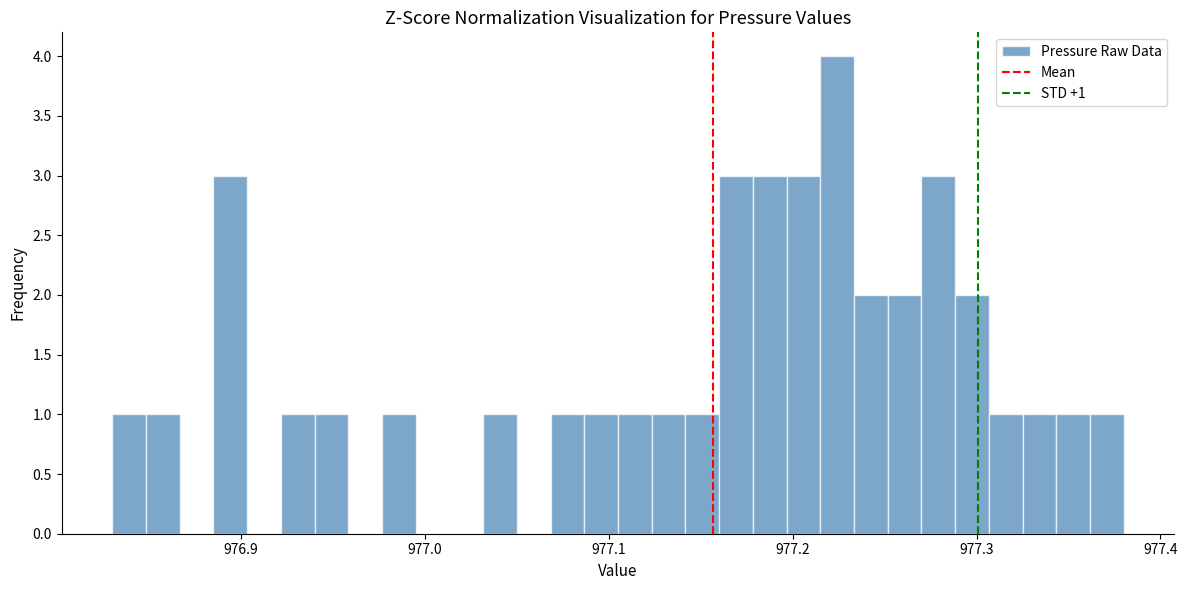

Around what value on the x-axis is the tallest bar? Give the approximate position of its centre, as read against the axis.

977.22